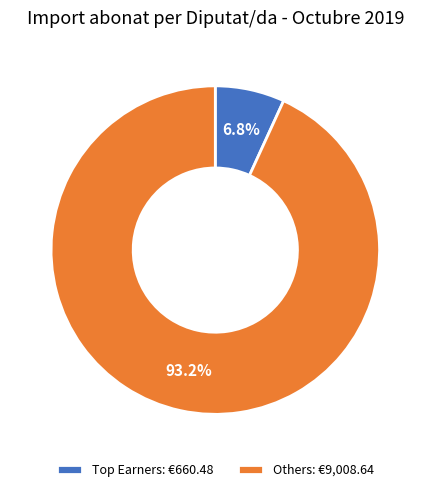

Rank the categories by value from lowest to highest.

Top Earners: €660.48, Others: €9,008.64